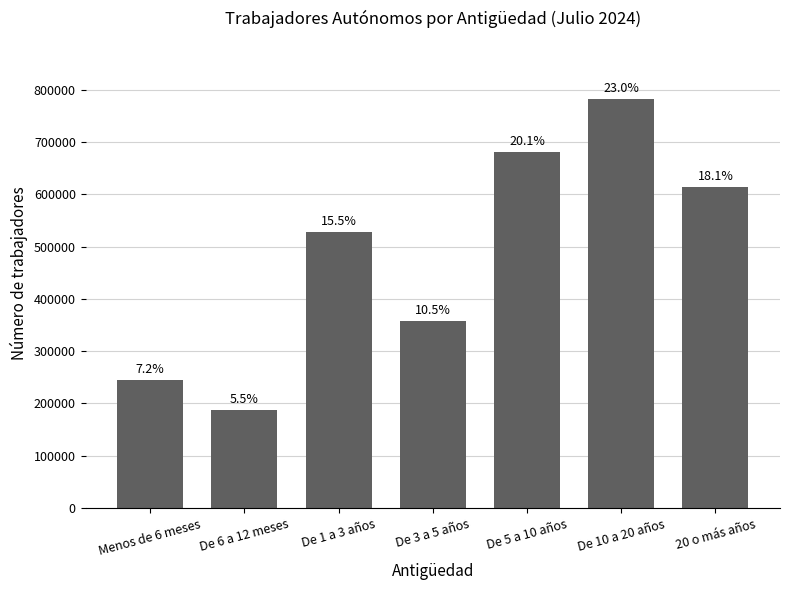

The chart shows a value of 1004802 at De 5 a 10 años. True or false?

False